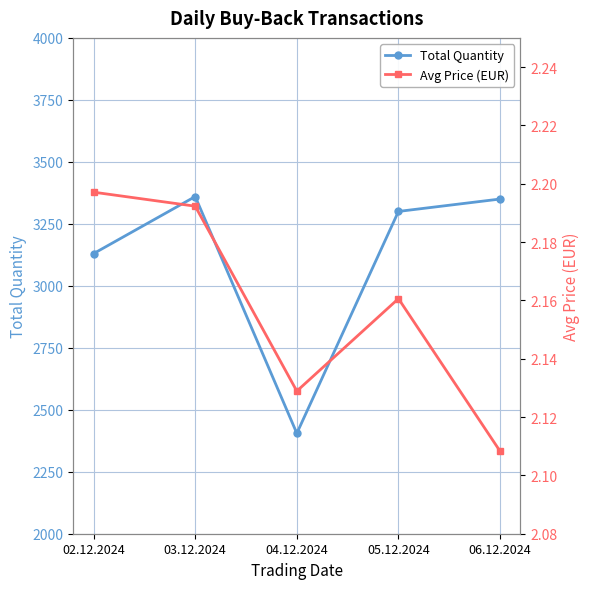

True or false: Avg Price (EUR) has more than 1 interior local peaks.

False